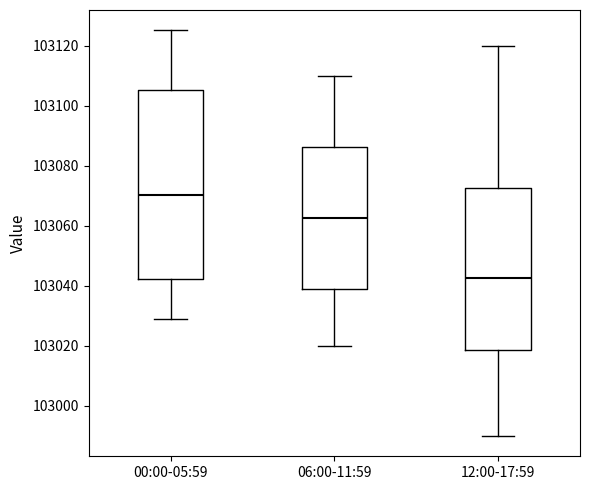

Reading left to right, transcribe this box plot: for each box, give where its median line is, the range the box spans, and where its two whiskers end, as read against the y-axis. The values are not printed on the chart, so give them approximately, as read against the axis.

00:00-05:59: median 103070, box 103042 to 103106, whiskers 103030 to 103126
06:00-11:59: median 103062, box 103040 to 103086, whiskers 103020 to 103110
12:00-17:59: median 103042, box 103018 to 103072, whiskers 102990 to 103120